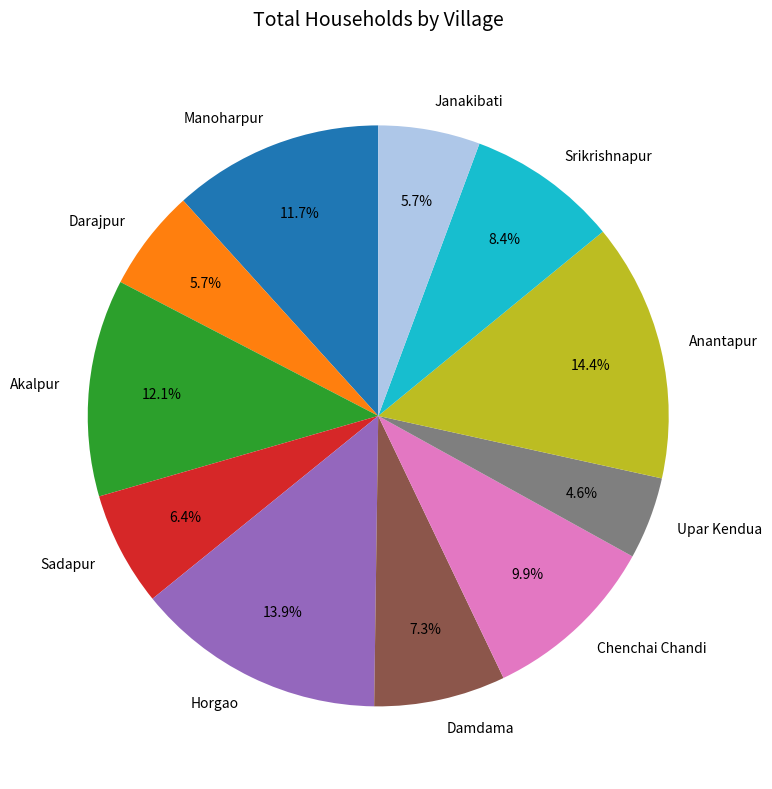

To the nearest percent, what percentage of the pie is Anantapur?

14%